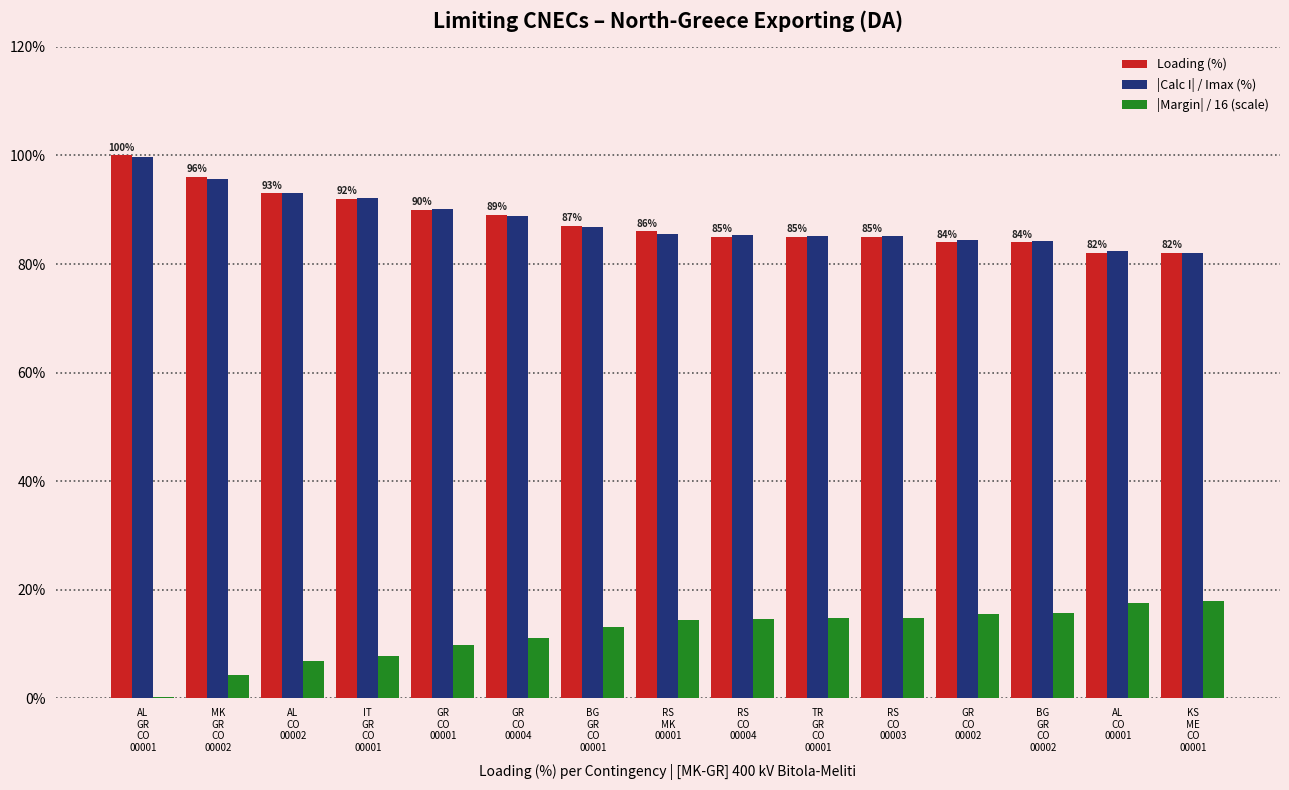

How many distinct data groups are displayed?

3